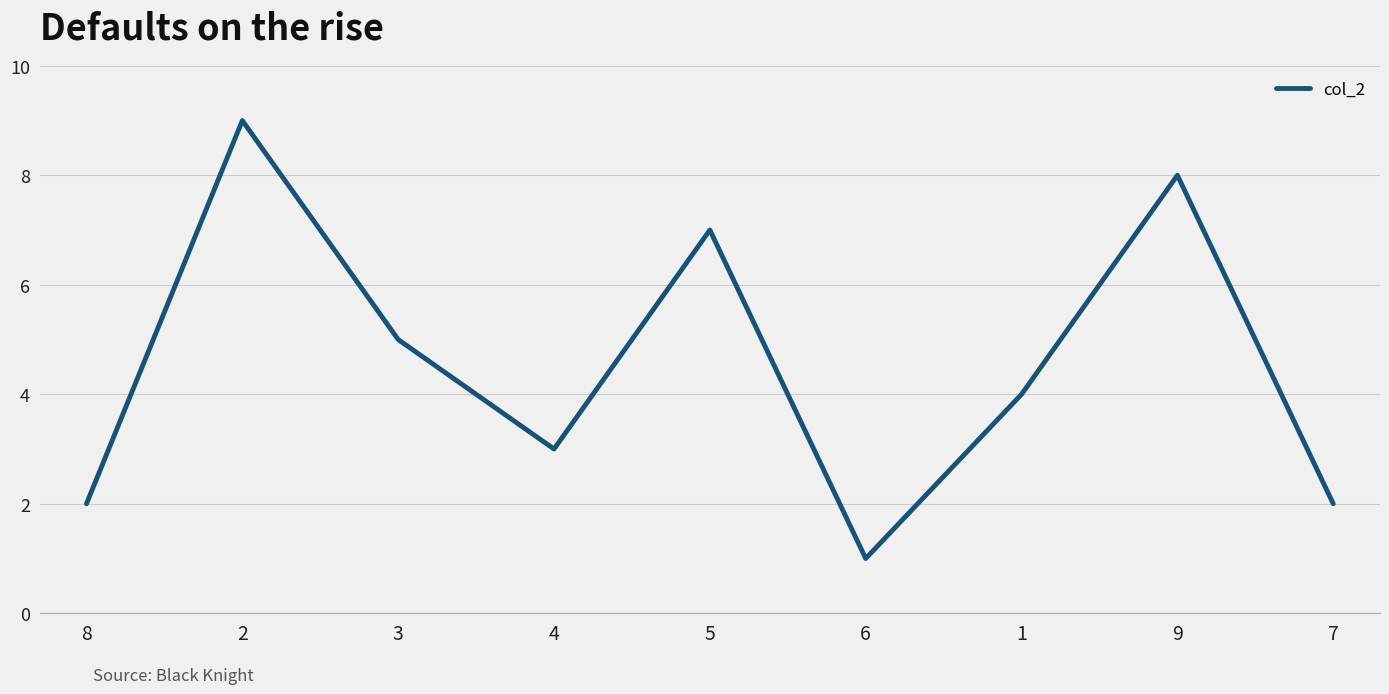

At which label does the data first exceed 4?

2